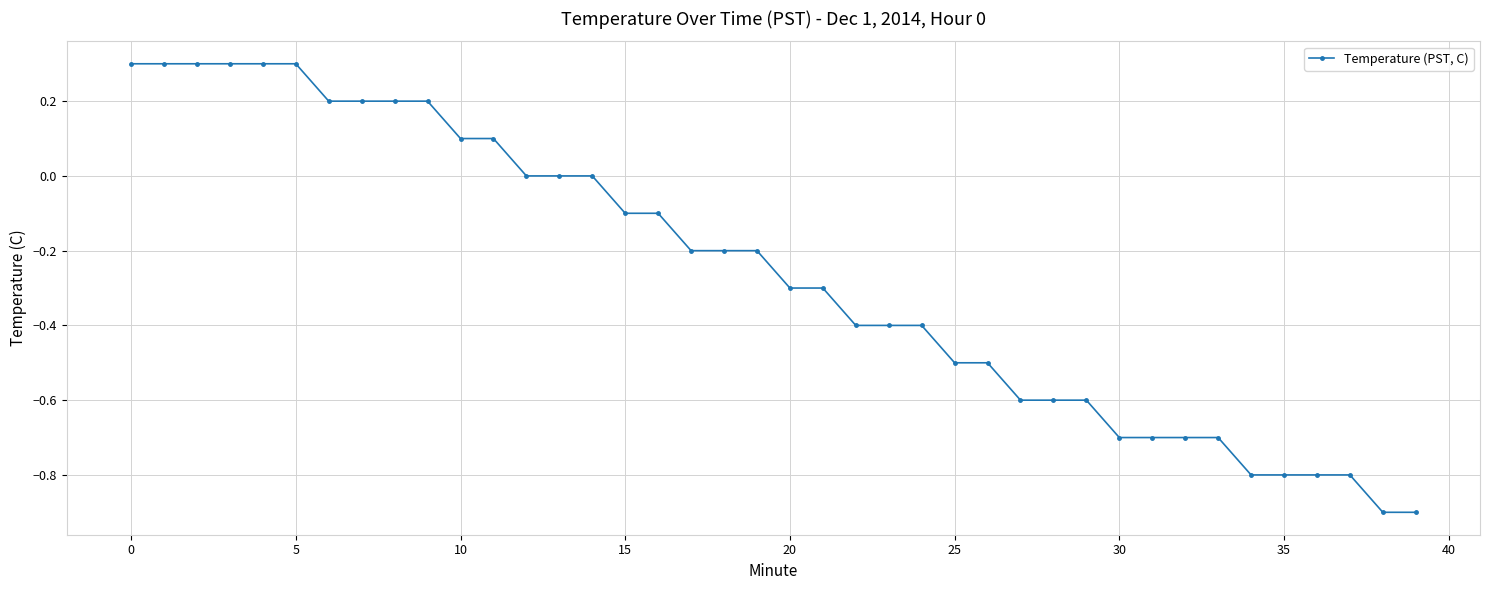

Reading right to left, list all the values displayed in this chart.

-0.9	-0.9	-0.8	-0.8	-0.8	-0.8	-0.7	-0.7	-0.7	-0.7	-0.6	-0.6	-0.6	-0.5	-0.5	-0.4	-0.4	-0.4	-0.3	-0.3	-0.2	-0.2	-0.2	-0.1	-0.1	0.0	0.0	0.0	0.1	0.1	0.2	0.2	0.2	0.2	0.3	0.3	0.3	0.3	0.3	0.3